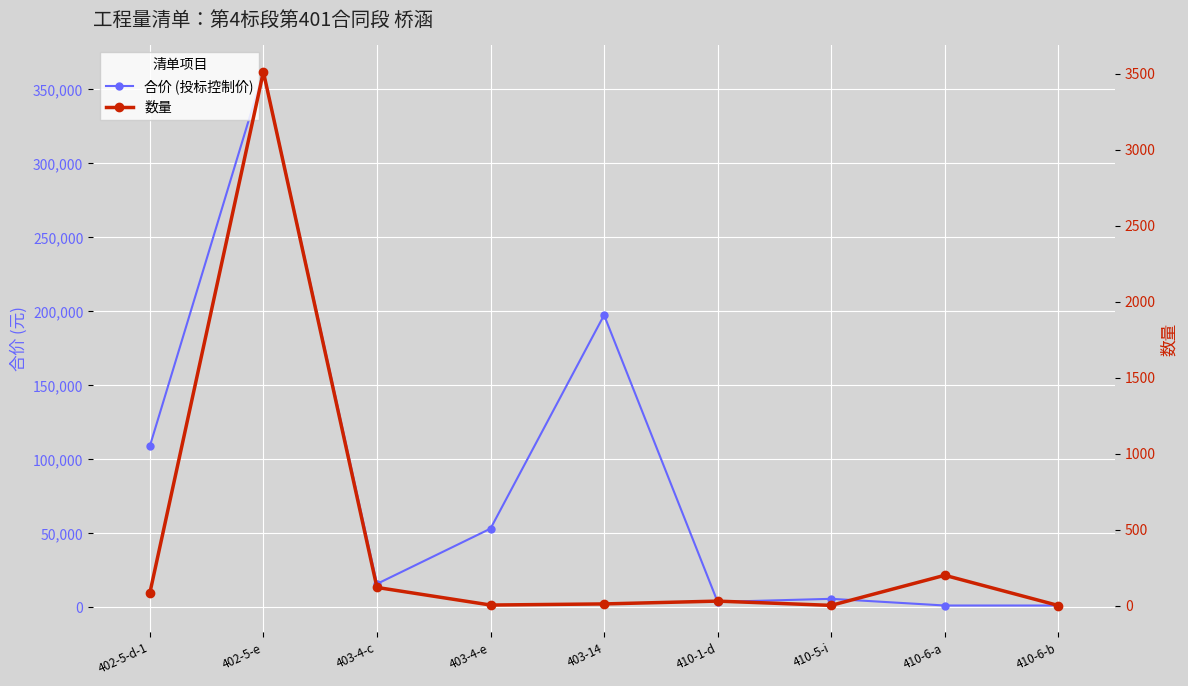

What is the total value across all series at 402-5-e?

365178.0